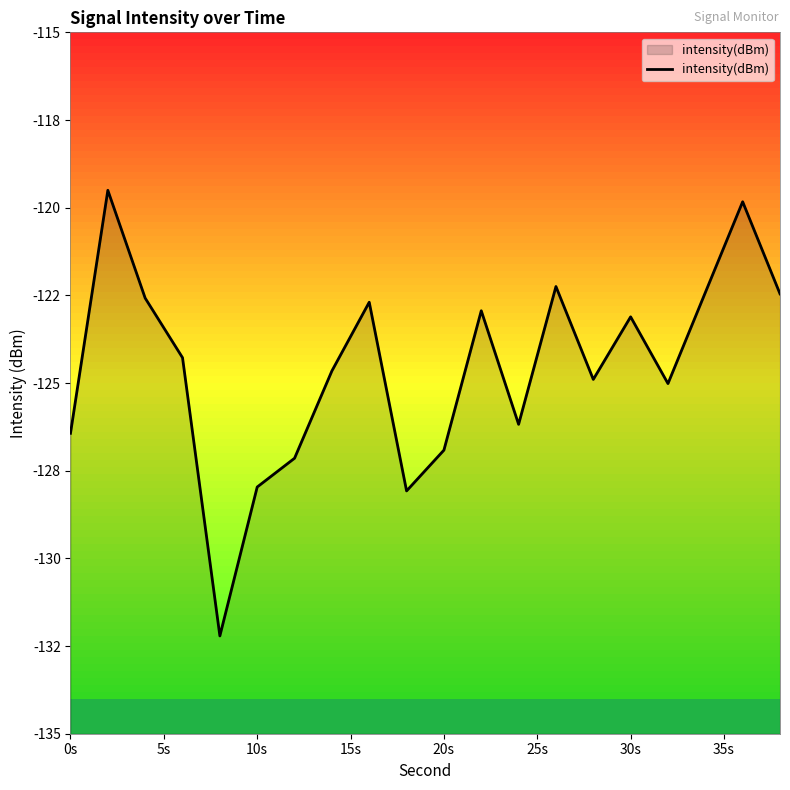

Count the number of values greater than -124.

9